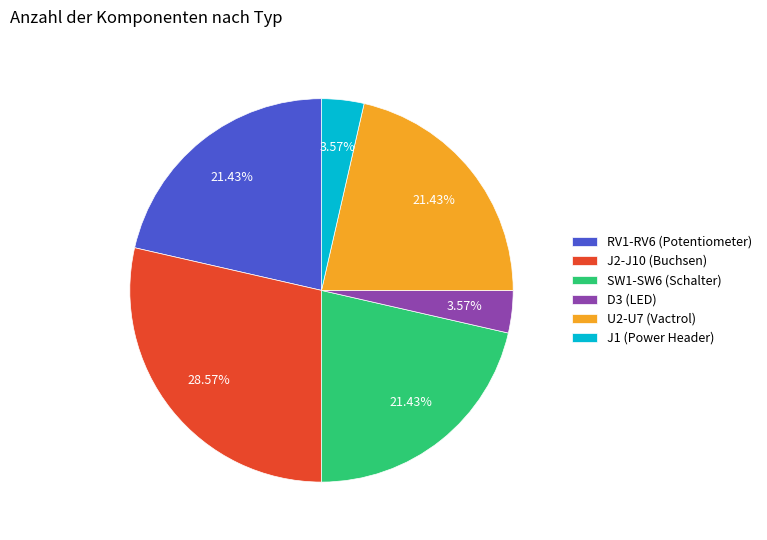

Does SW1-SW6 (Schalter) account for over 50% of the chart?

No